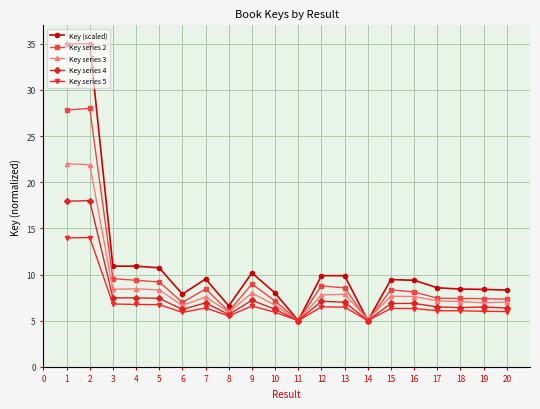

After their last crossing, which series has the higher values: Key series 5 or Key series 4?

Key series 4